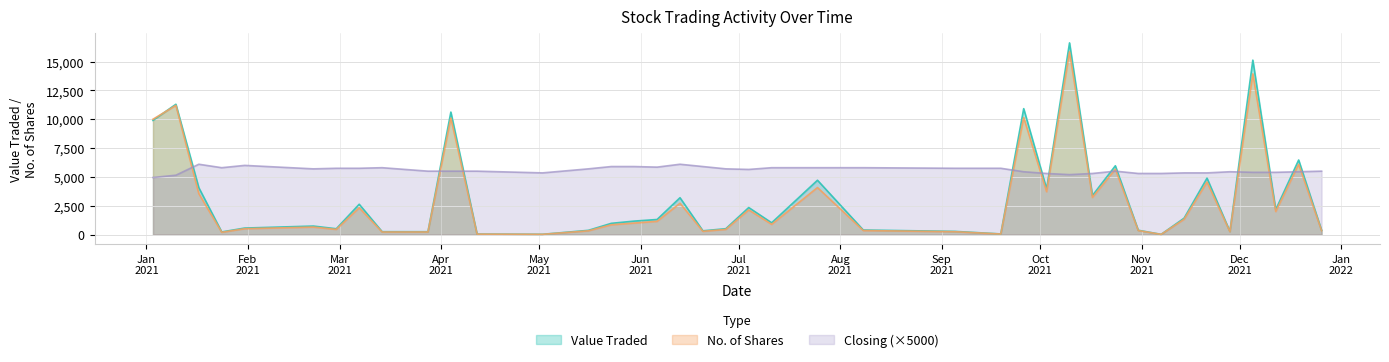

In Closing, how many points are lower than both neighbors (excluding endpoints)?

6